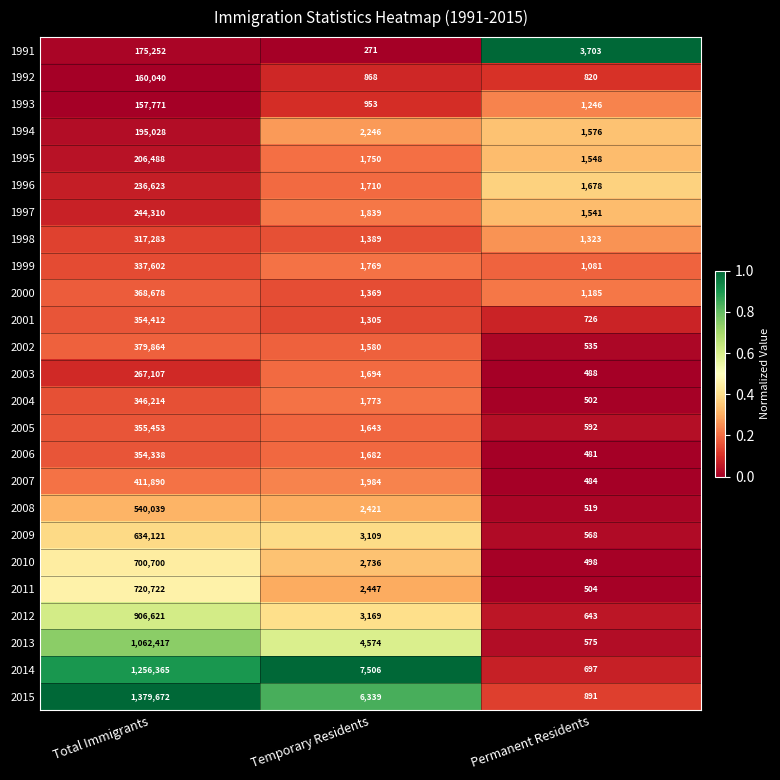

At which label is 2012 closest to 453632?

Temporary Residents